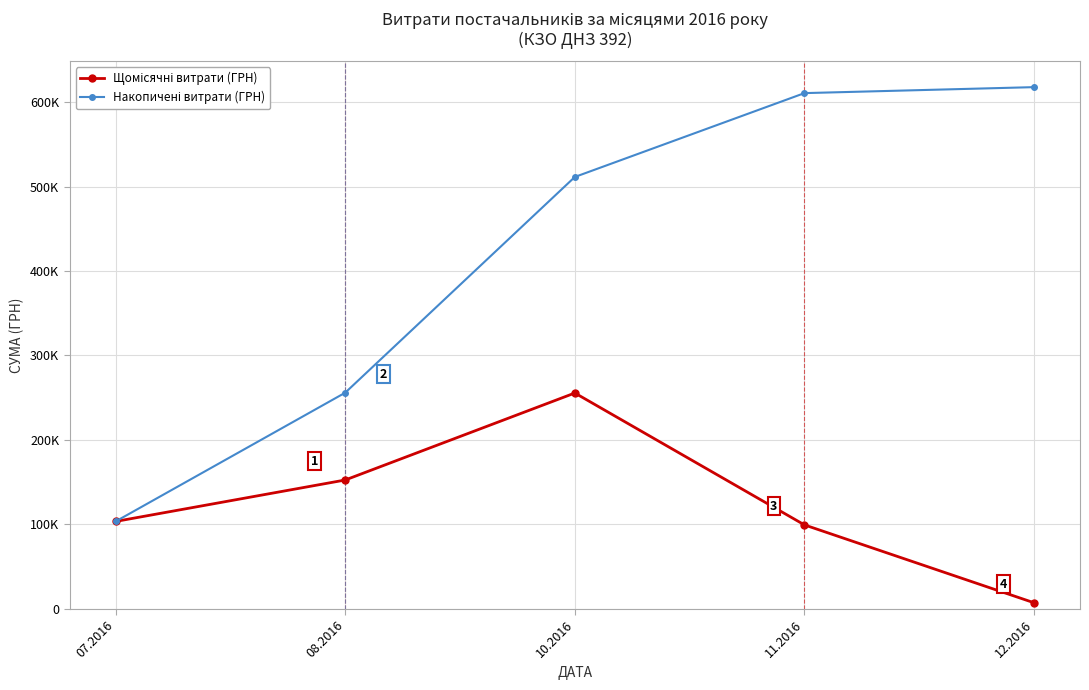

Which series has the largest total across all categories?

Накопичені витрати (ГРН)